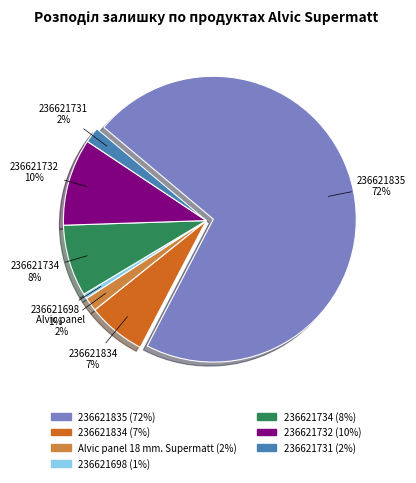

True or false: Alvic Supermatt edge (236621731) accounts for 7% of the total.

False